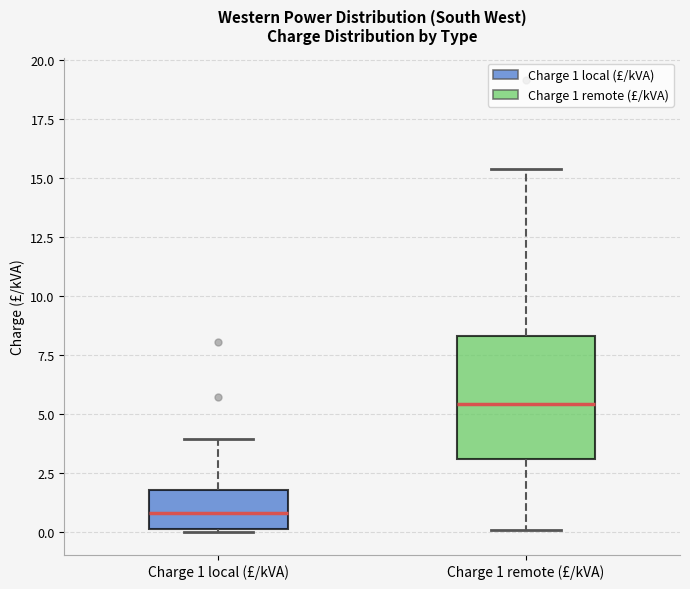

Where does the upper whisker of the box for Charge 1 local (£/kVA) end on the y-axis? The values are not printed on the chart, so give them approximately, as read against the axis.

4.0